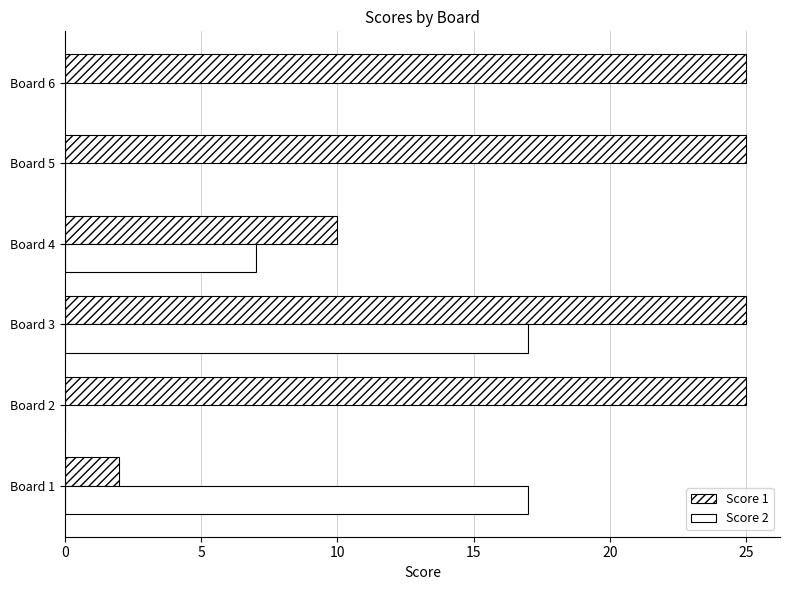

How many distinct data groups are displayed?

2